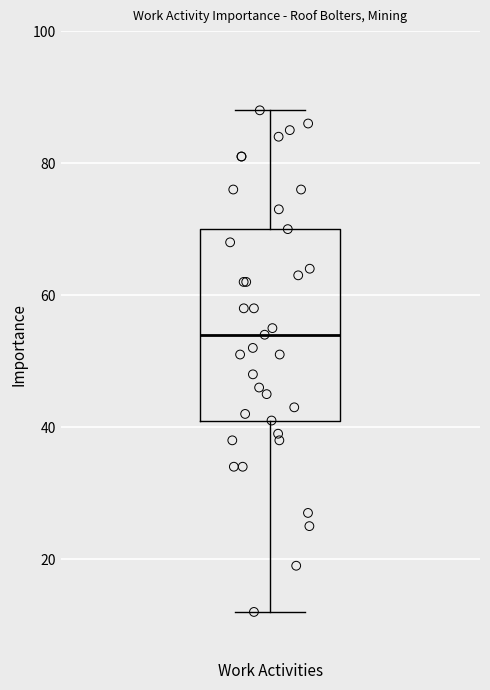

Where does the median line of the box for Work Activities sit on the y-axis? The values are not printed on the chart, so give them approximately, as read against the axis.

54